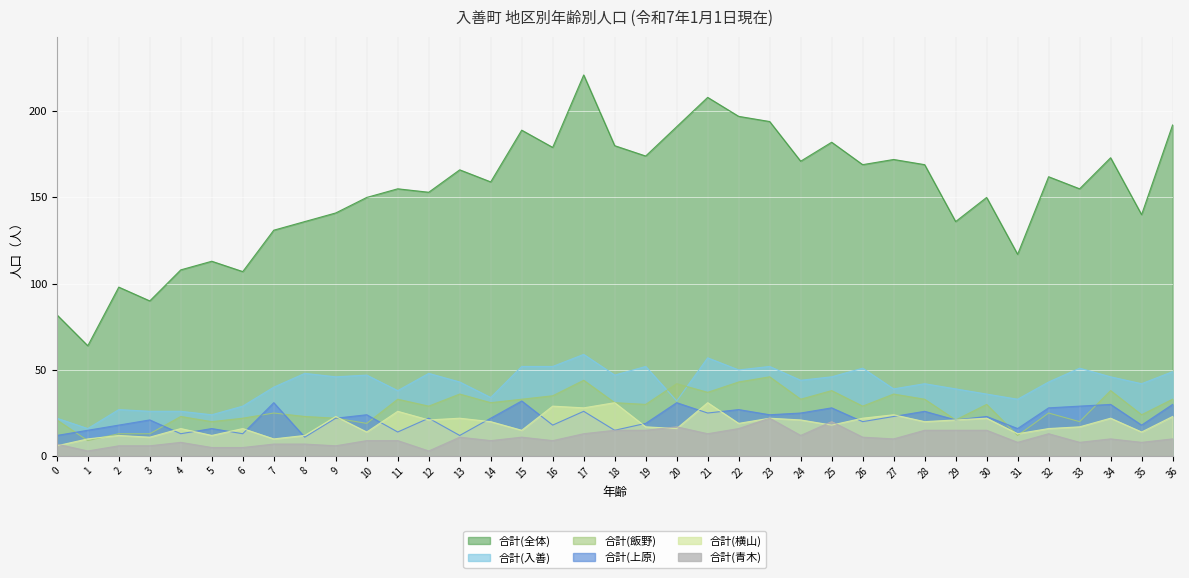

True or false: 合計(全体) has a value of 155 at 11.

True